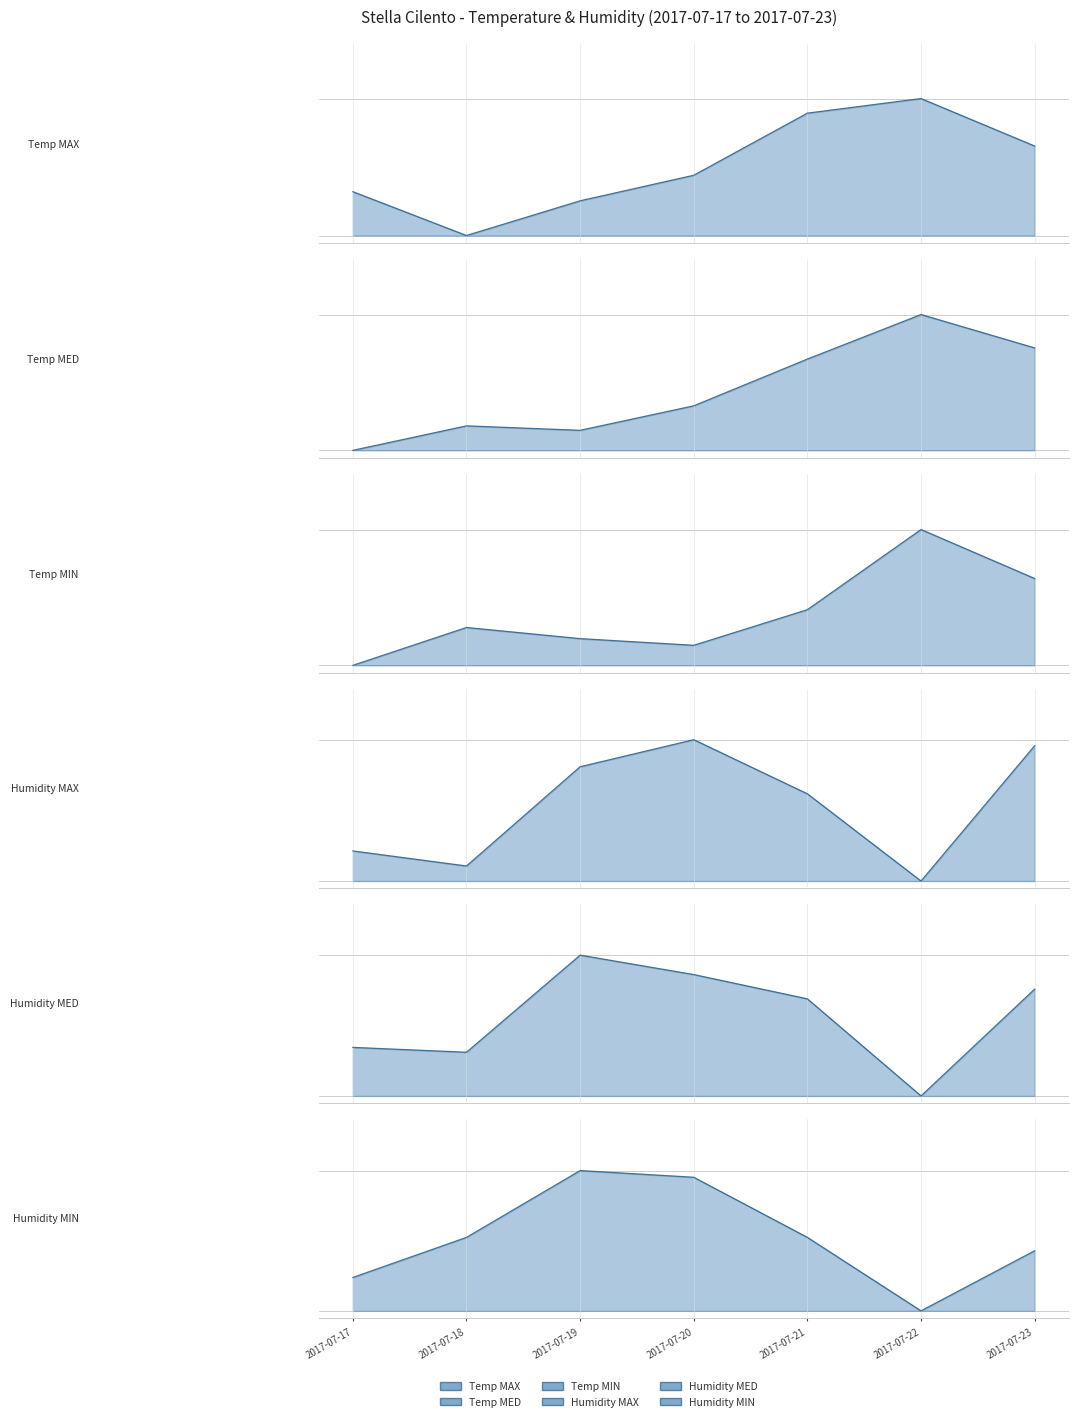

Rank the series at 2017-07-18 from highest to lowest value.

Humidity MAX line, Humidity MED line, Temp MAX line, Temp MED line, Humidity MIN line, Temp MIN line